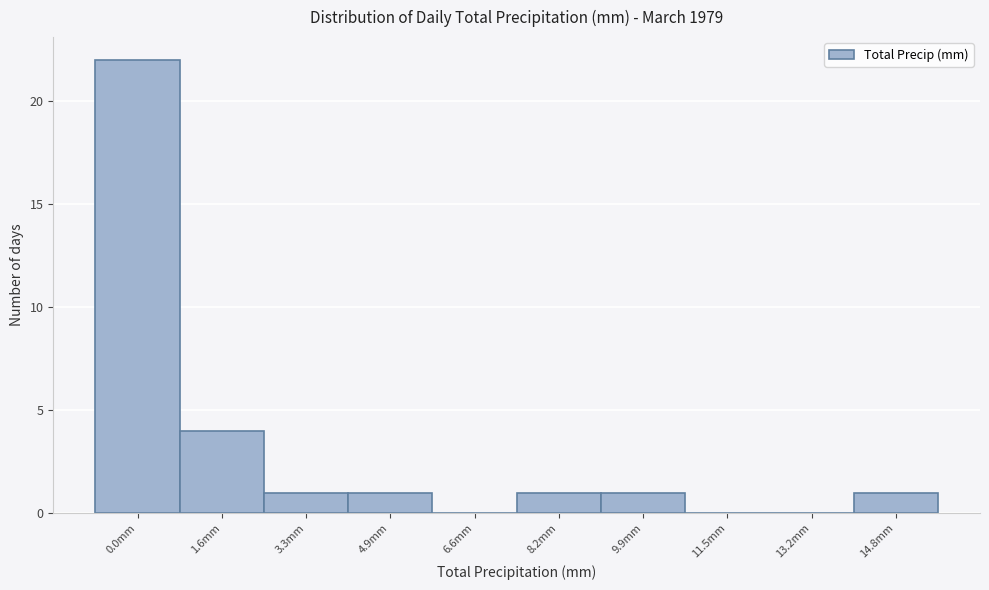

Reading left to right, what are all the values shown in this chart?

0.0mm=22	1.6mm=4	3.3mm=1	4.9mm=1	6.6mm=0	8.2mm=1	9.9mm=1	11.5mm=0	13.2mm=0	14.8mm=1